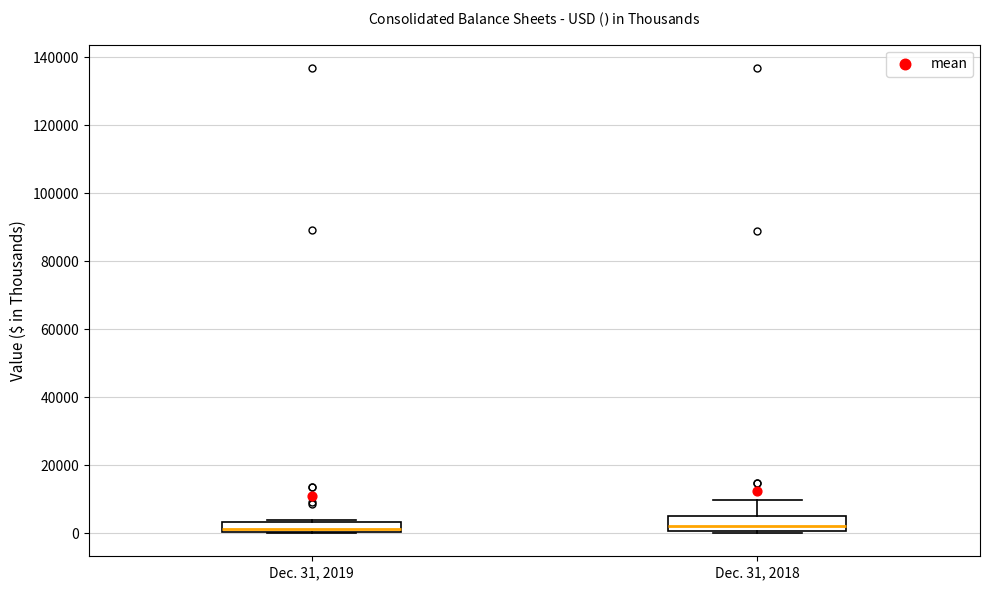

Where is the upper edge of the box for Dec. 31, 2018 on the y-axis? The values are not printed on the chart, so give them approximately, as read against the axis.

4000